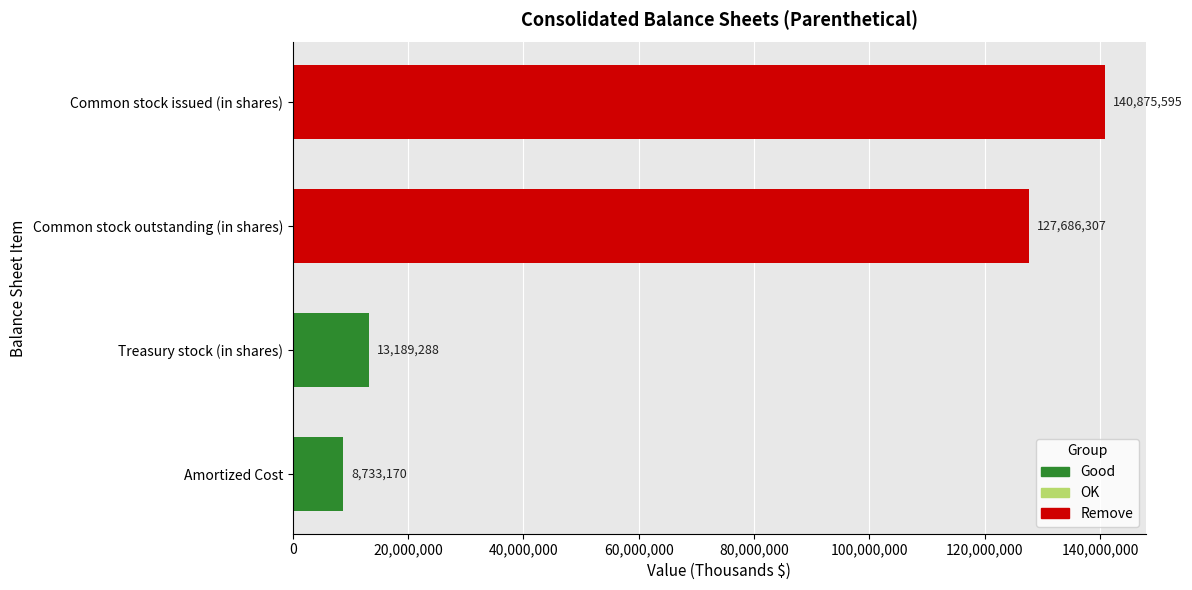

Between Treasury stock (in shares) and Common stock outstanding (in shares), which is larger?

Common stock outstanding (in shares)